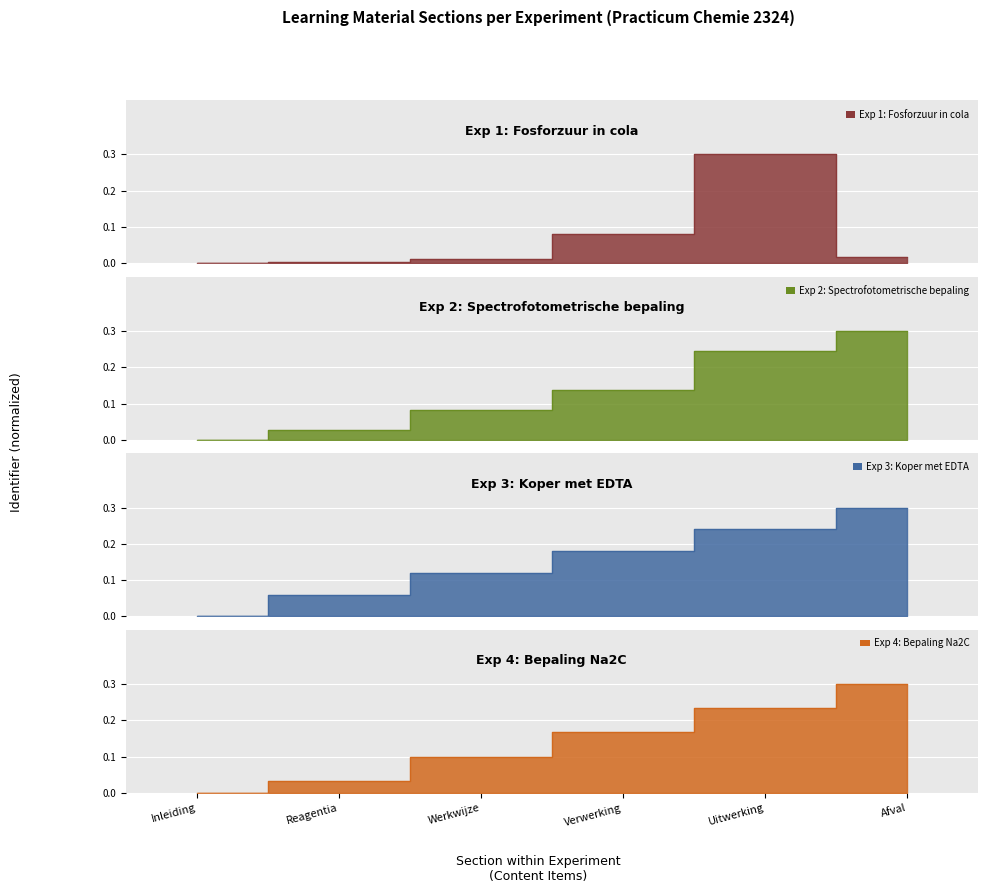

At which label is Exp 1: Fosforzuur in cola closest to 0?

Inleiding